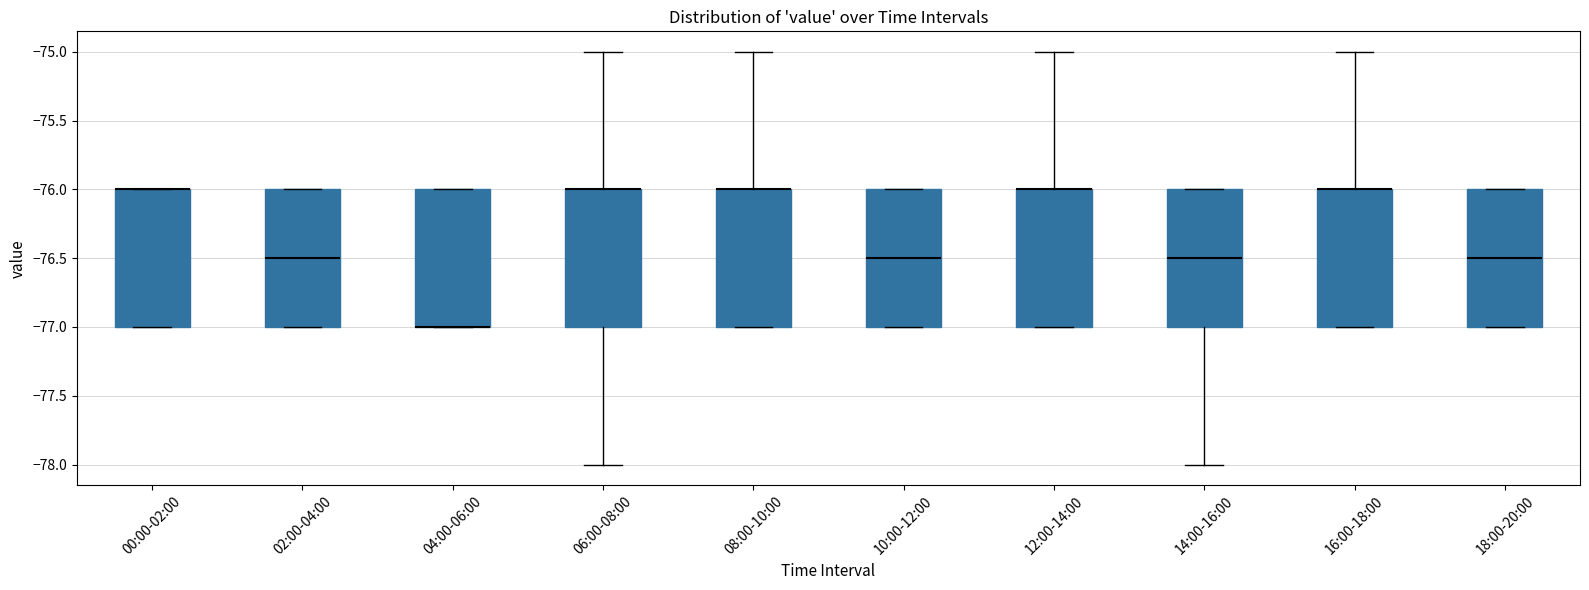

Where is the upper edge of the box for 12:00-14:00 on the y-axis? The values are not printed on the chart, so give them approximately, as read against the axis.

-76.0